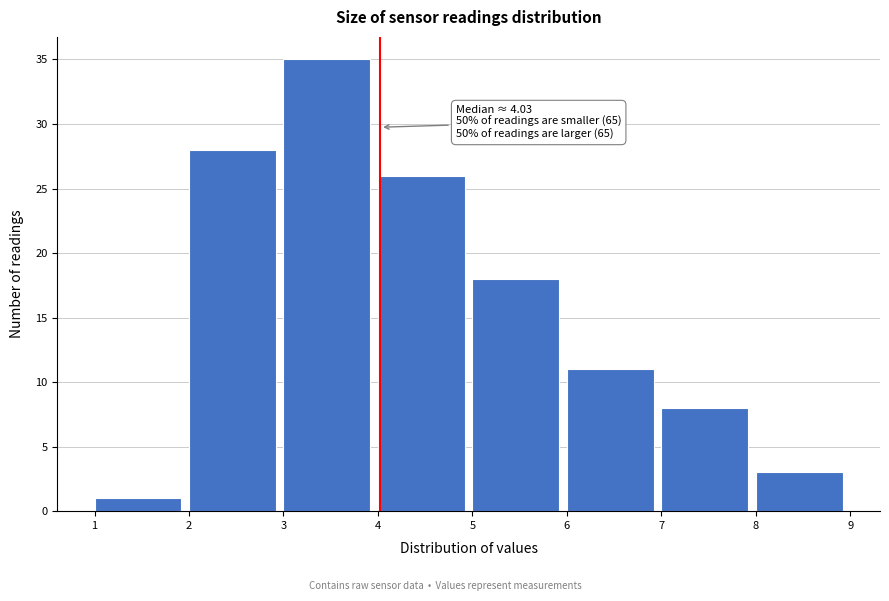

Over which range of the x-axis is the bar tallest?

3 to 4